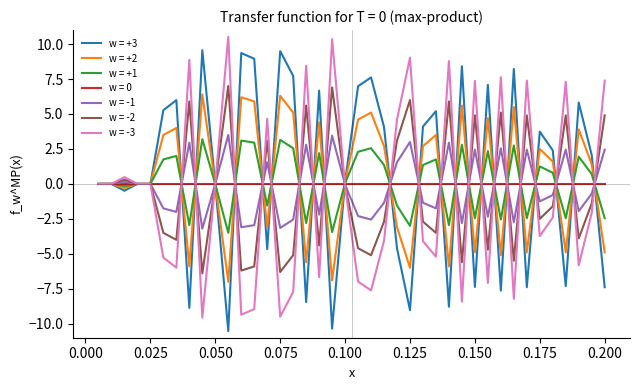

What is the greatest value displayed?

10.5